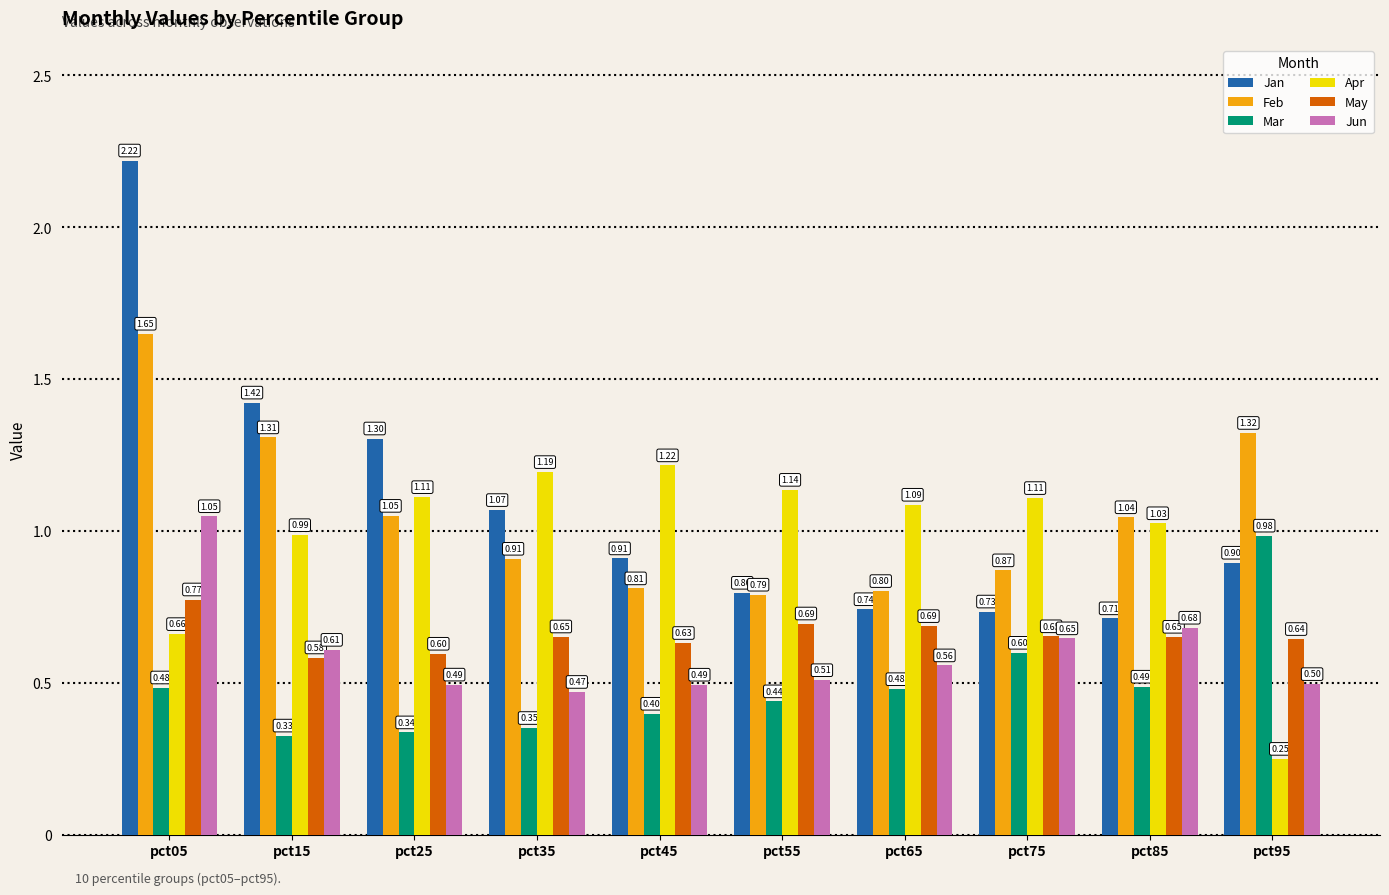

Which series has the largest total across all categories?

Jan